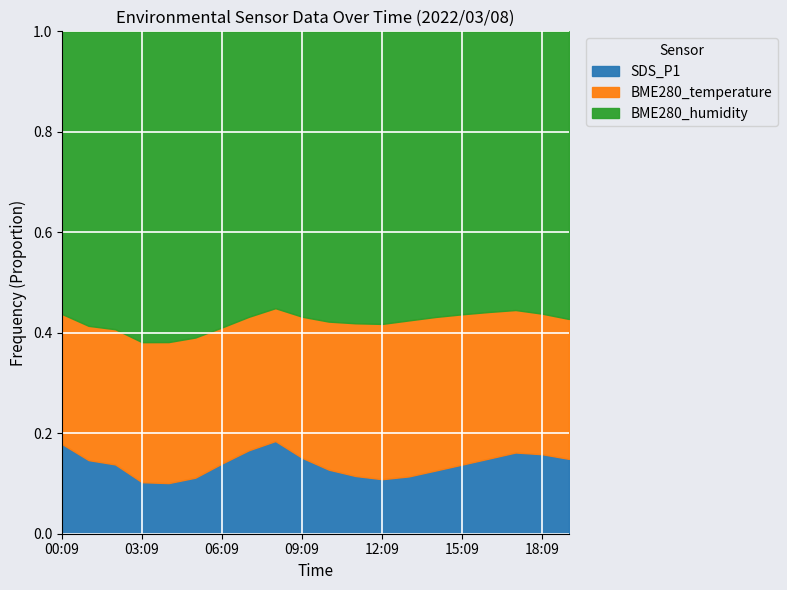

What is the total value across all series at 18:09?

1.0